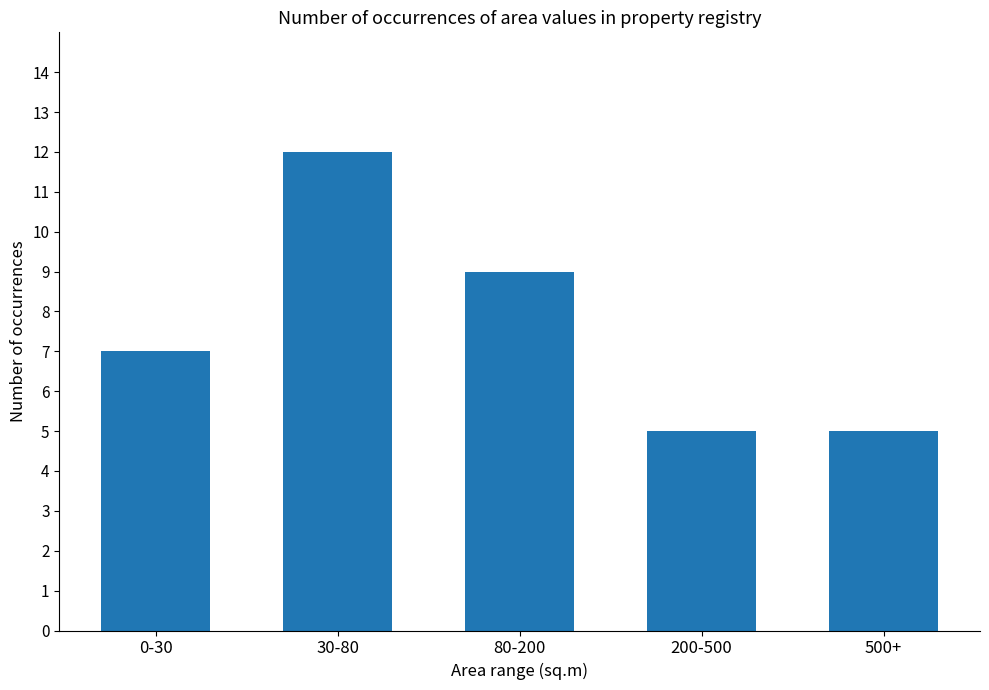

How many values are below 7?

2